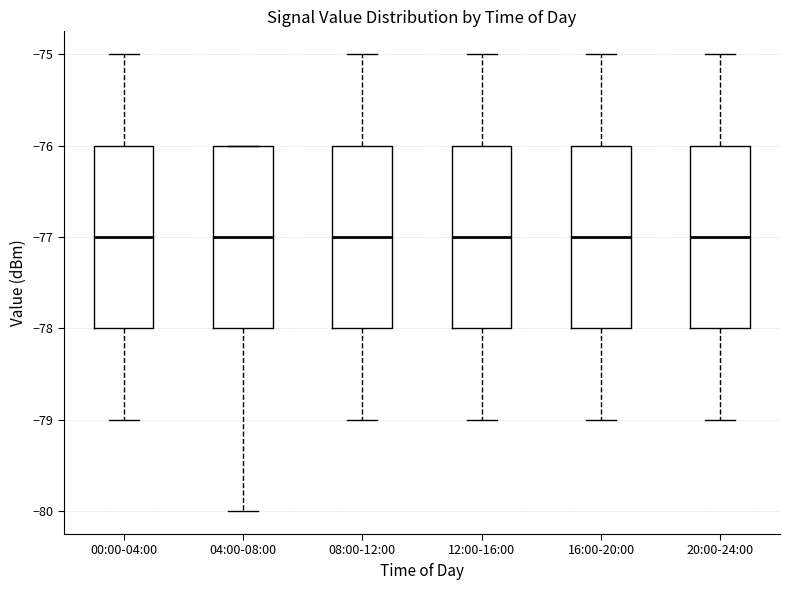

Reading left to right, transcribe this box plot: for each box, give where its median line is, the range the box spans, and where its two whiskers end, as read against the y-axis. The values are not printed on the chart, so give them approximately, as read against the axis.

00:00-04:00: median -77, box -78 to -76, whiskers -79 to -75
04:00-08:00: median -77, box -78 to -76, whiskers -80 to -76
08:00-12:00: median -77, box -78 to -76, whiskers -79 to -75
12:00-16:00: median -77, box -78 to -76, whiskers -79 to -75
16:00-20:00: median -77, box -78 to -76, whiskers -79 to -75
20:00-24:00: median -77, box -78 to -76, whiskers -79 to -75